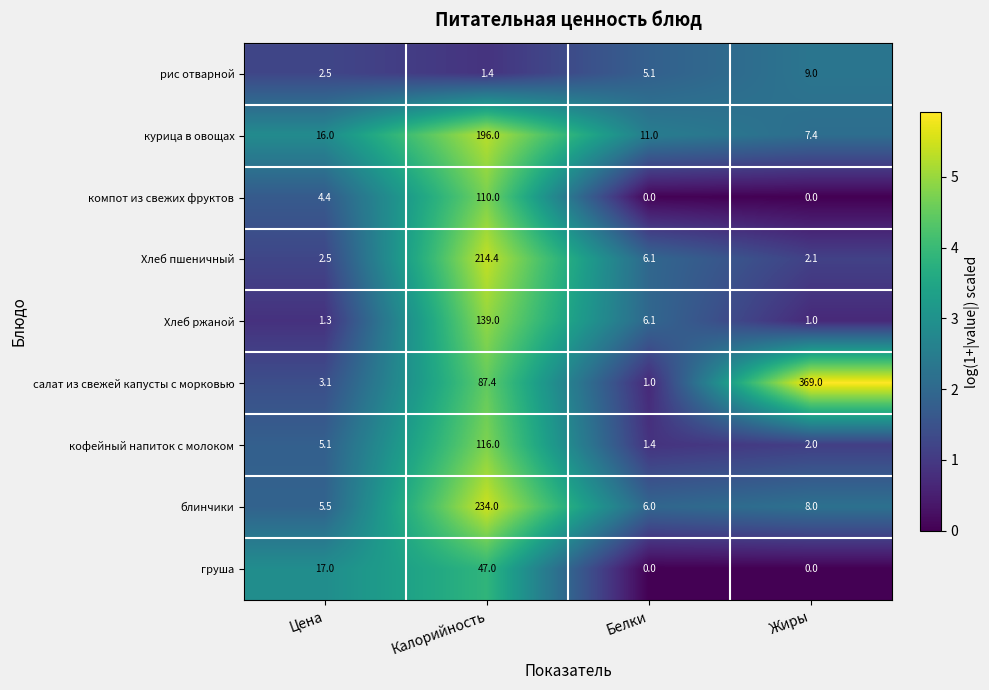

Which series has the widest spread of values?

салат из свежей капусты с морковью